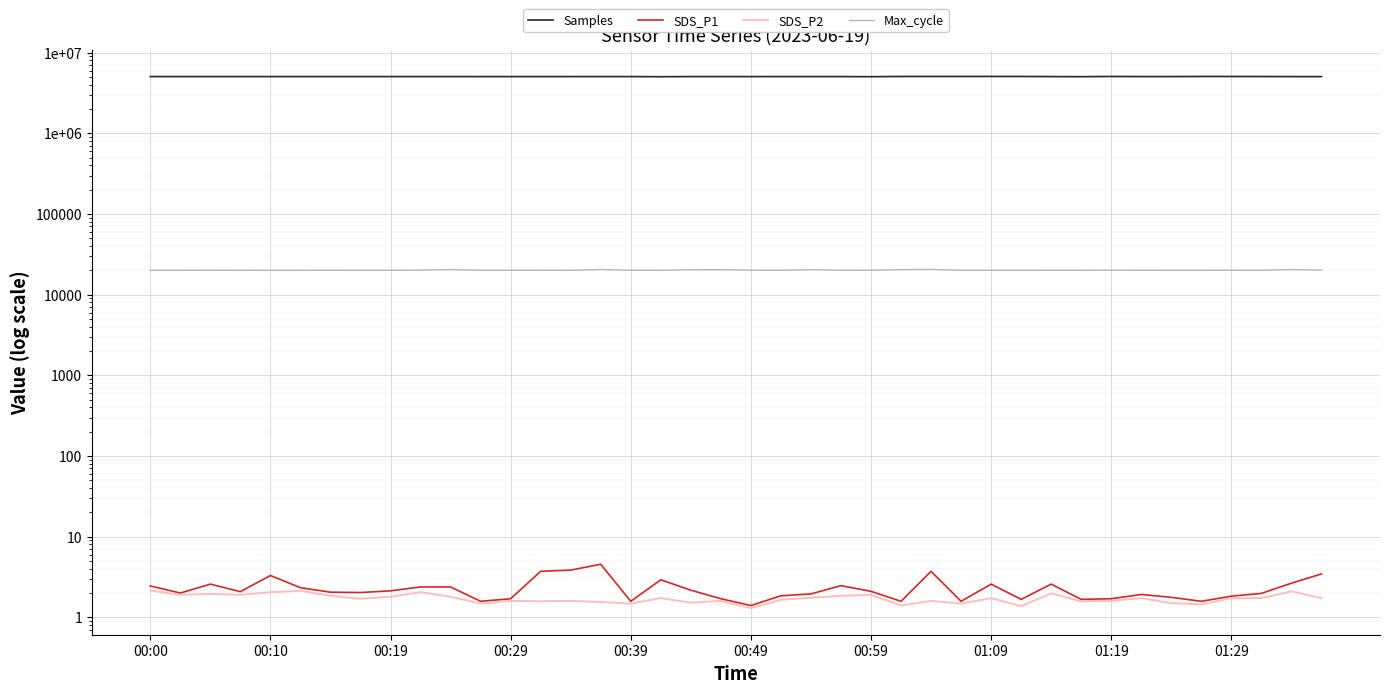

At which label is Samples closest to 5052360?

00:19